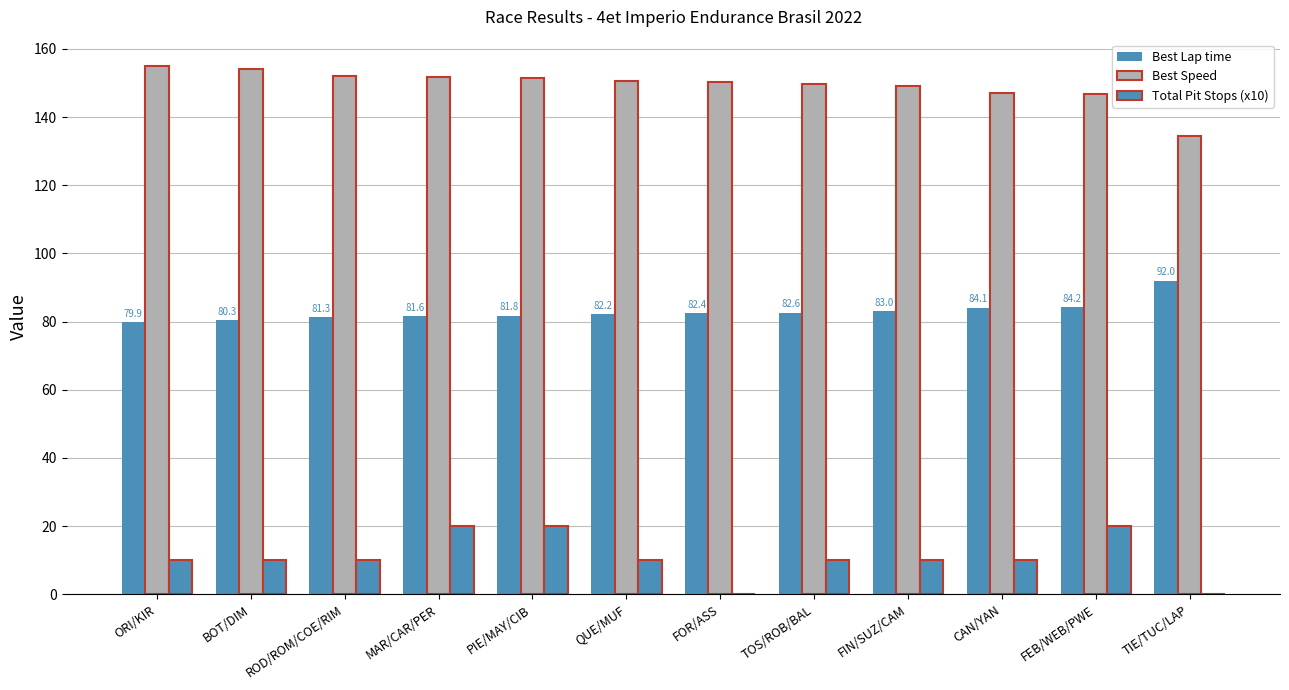

Reading right to left, what are all the values shown in this chart?

Best Lap time: 92.0	84.2	84.1	83.0	82.6	82.4	82.2	81.8	81.6	81.3	80.3	79.9
Best Speed: 134.5	146.9	147.2	149.1	149.8	150.2	150.5	151.4	151.7	152.2	154.1	155.0
Total Pit Stops (x10): 0.0	20.0	10.0	10.0	10.0	0.0	10.0	20.0	20.0	10.0	10.0	10.0